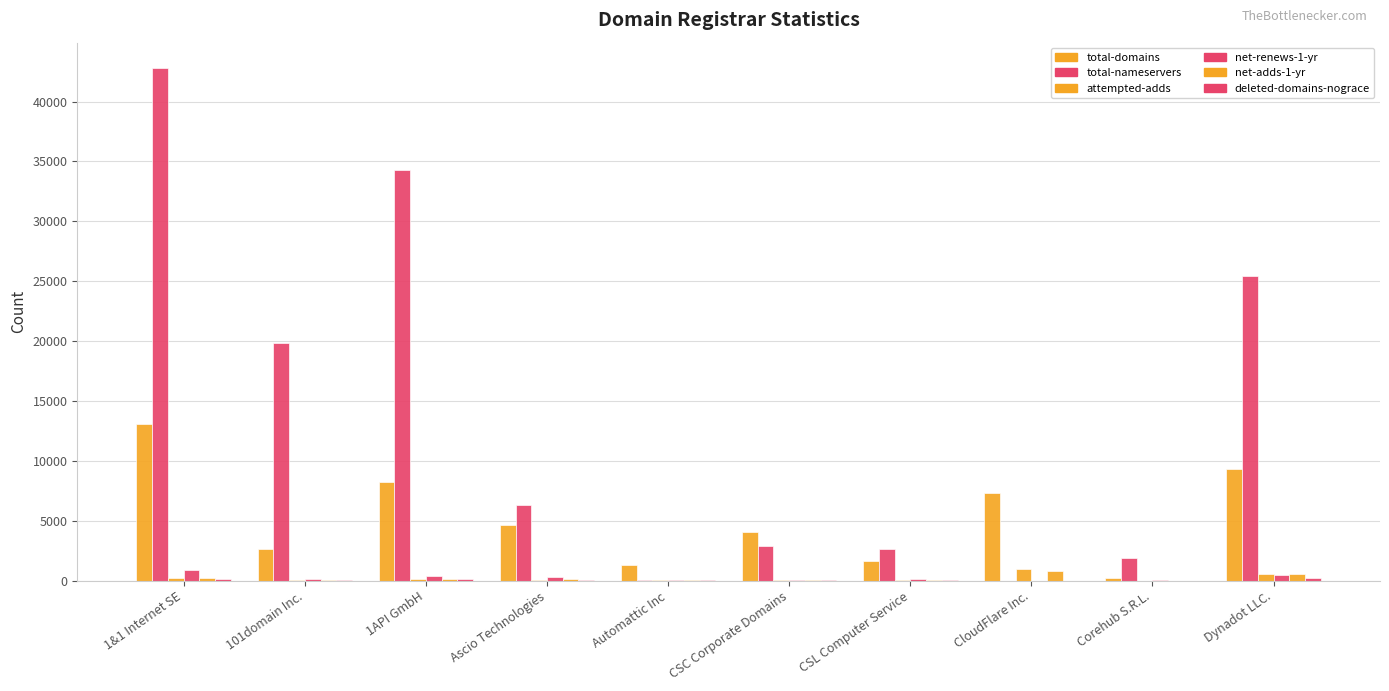

Reading left to right, what are all the values shown in this chart?

total-domains: 13035	2674	8194	4644	1320	4015	1625	7342	248	9306
total-nameservers: 42782	19874	34300	6343	23	2871	2663	2	1868	25451
attempted-adds: 210	28	150	84	36	5	55	945	1	555
net-renews-1-yr: 839	97	420	291	29	56	90	0	7	441
net-adds-1-yr: 215	32	161	92	35	5	69	828	1	528
deleted-domains-nograce: 169	25	163	65	11	4	39	0	0	253